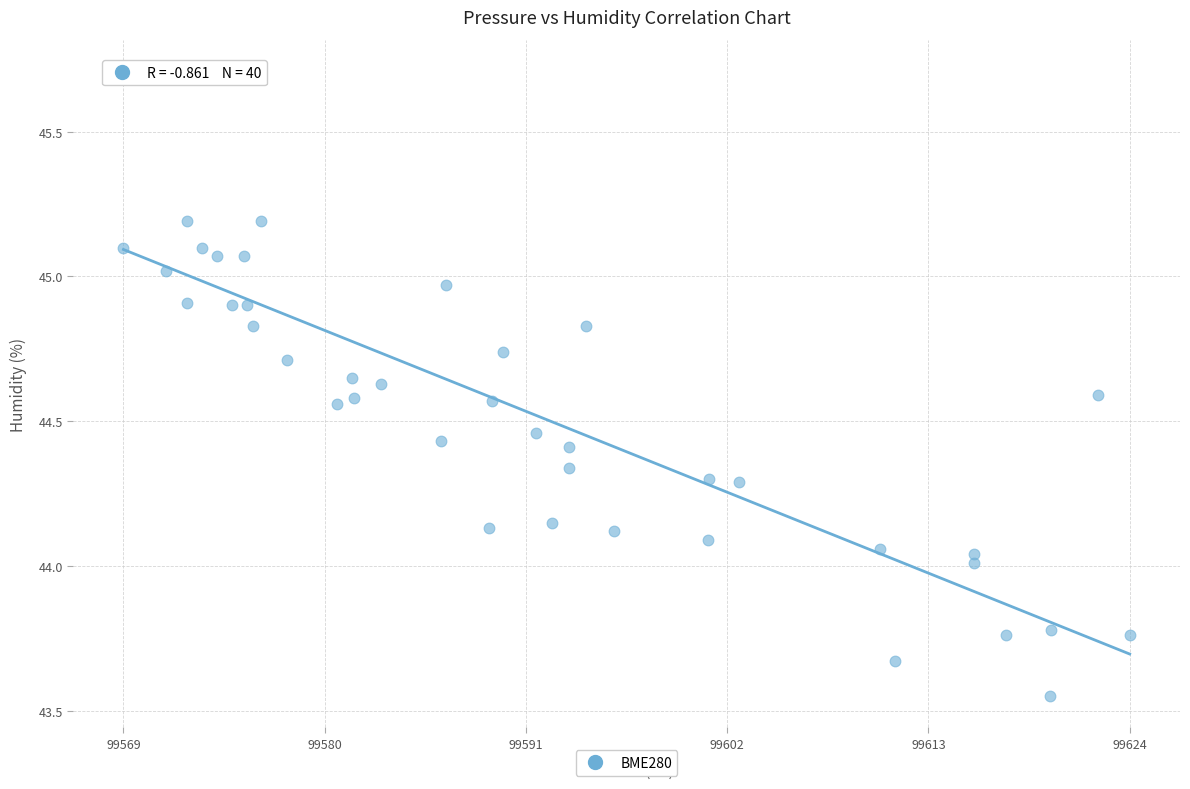

What is the range of Y values (max minus min)?

2.2